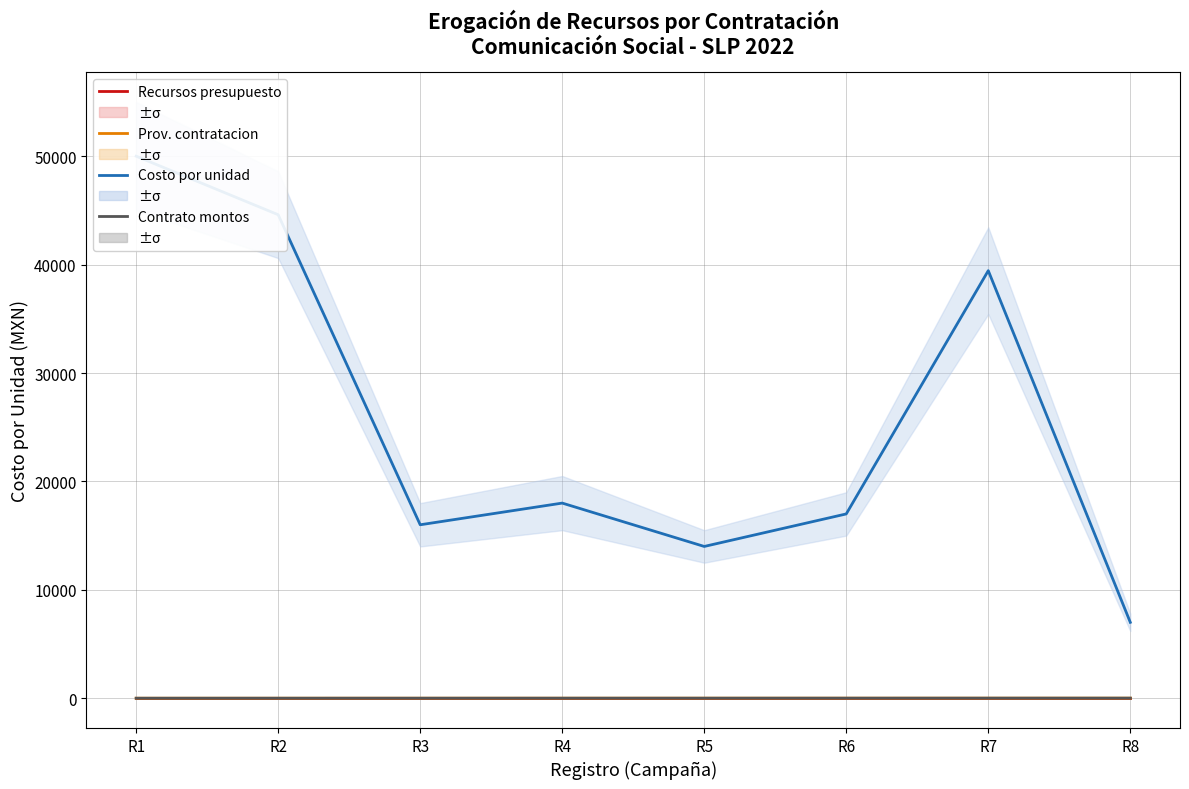

True or false: Costo por unidad and Contrato montos intersect in this chart.

False